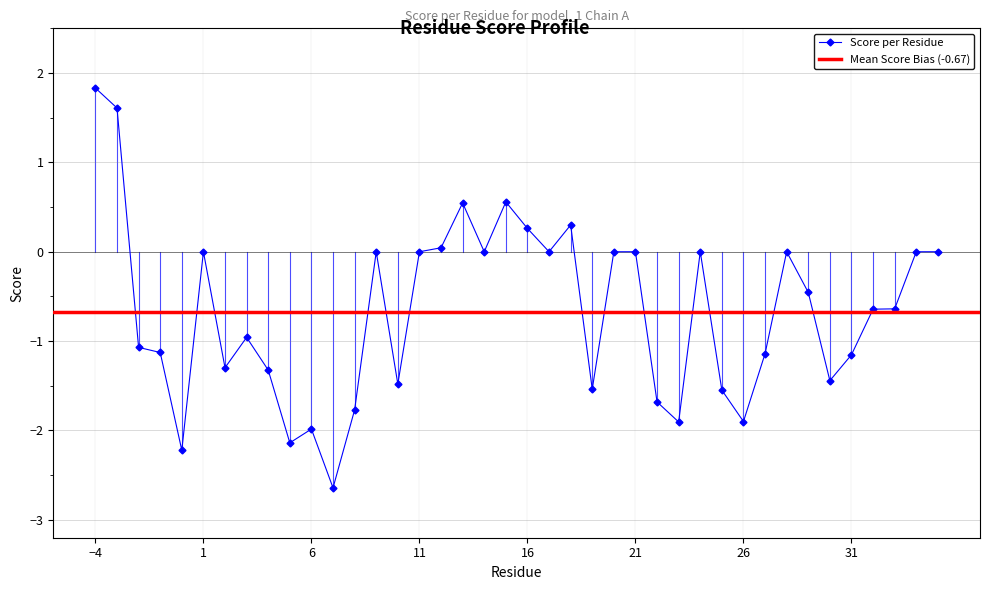

True or false: the data has more than 0 interior local peaks.

True